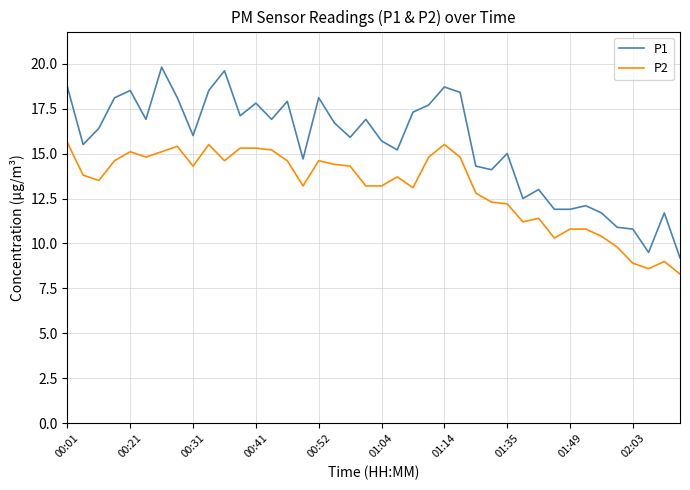

What is the maximum value shown in the chart?

19.8